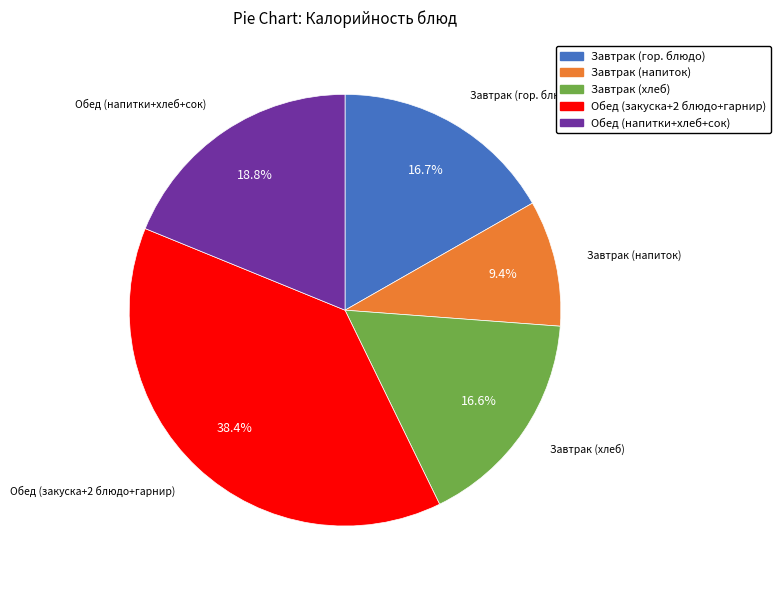

Does any single category account for the majority?

No